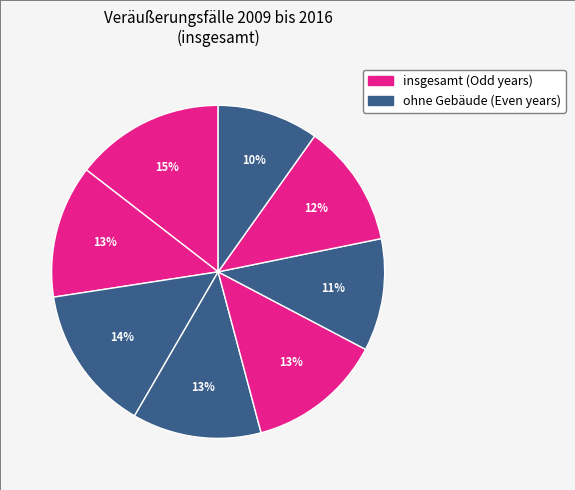

How many segments does this pie chart have?

8